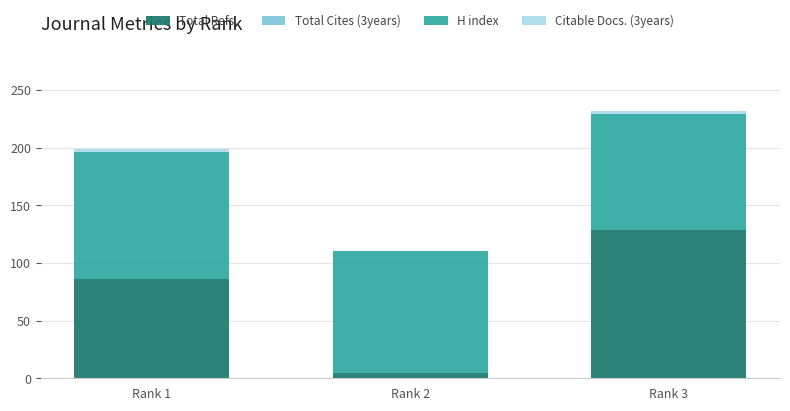

At which category is the sum across all series the highest?

Rank 3